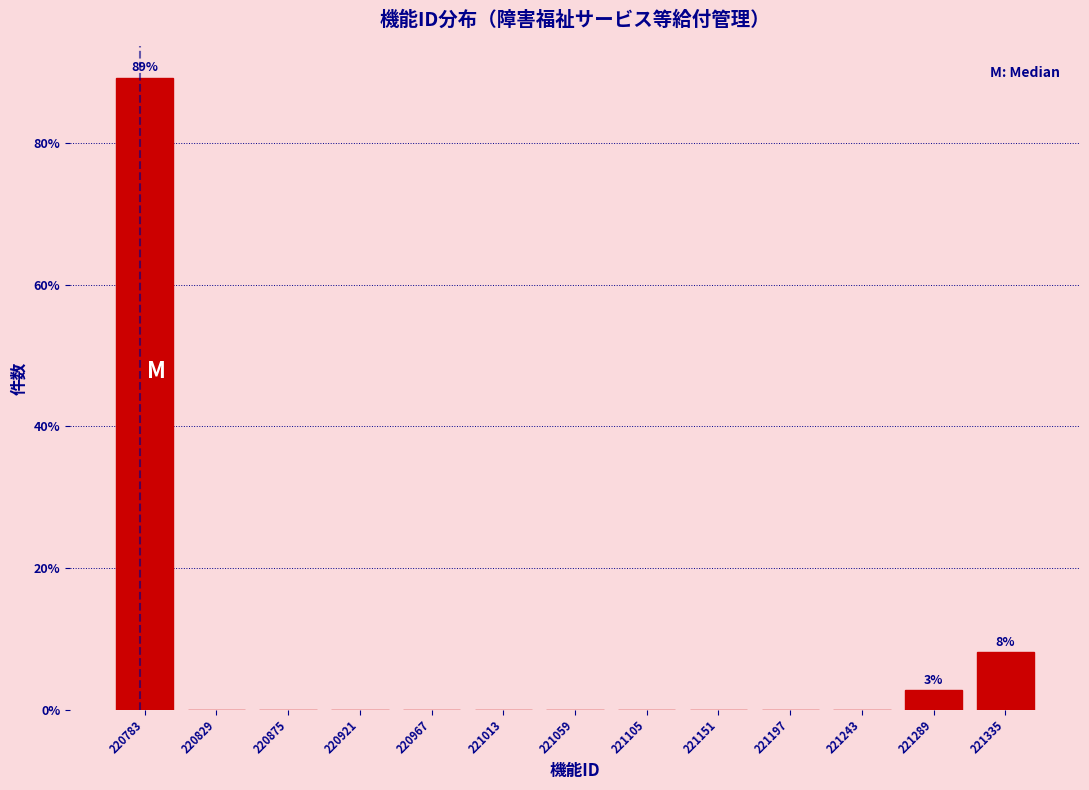

Over which range of the x-axis is the bar tallest?

220760 to 220805